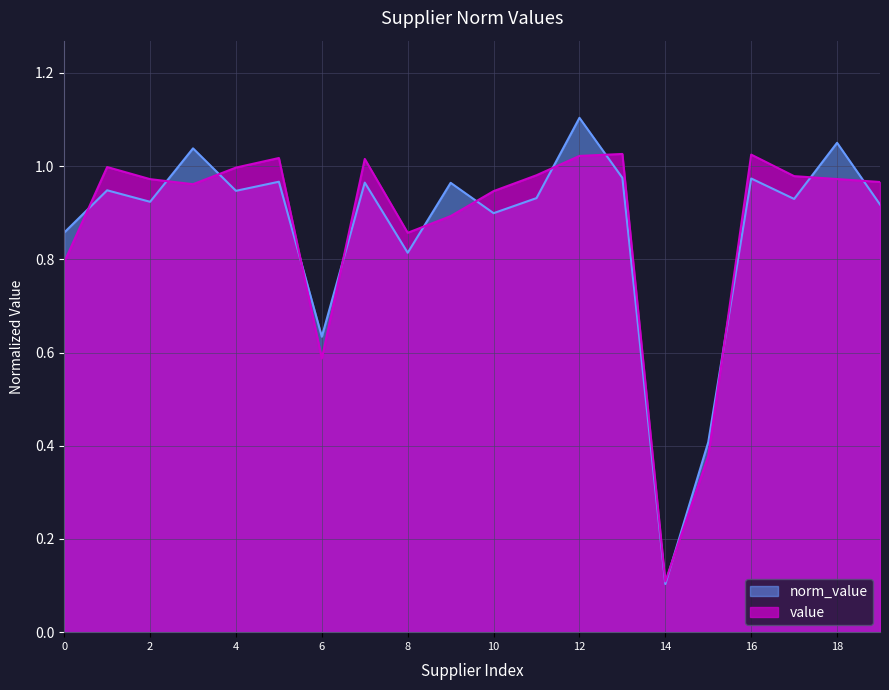

The chart shows a value of 1.0 at SPE01503207. True or false?

True